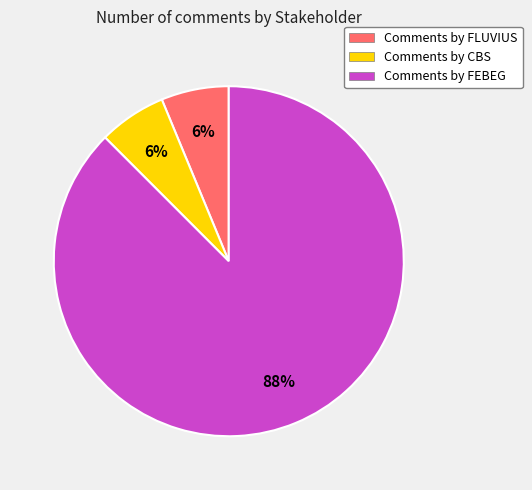

Which slice is the largest?

Comments by FEBEG